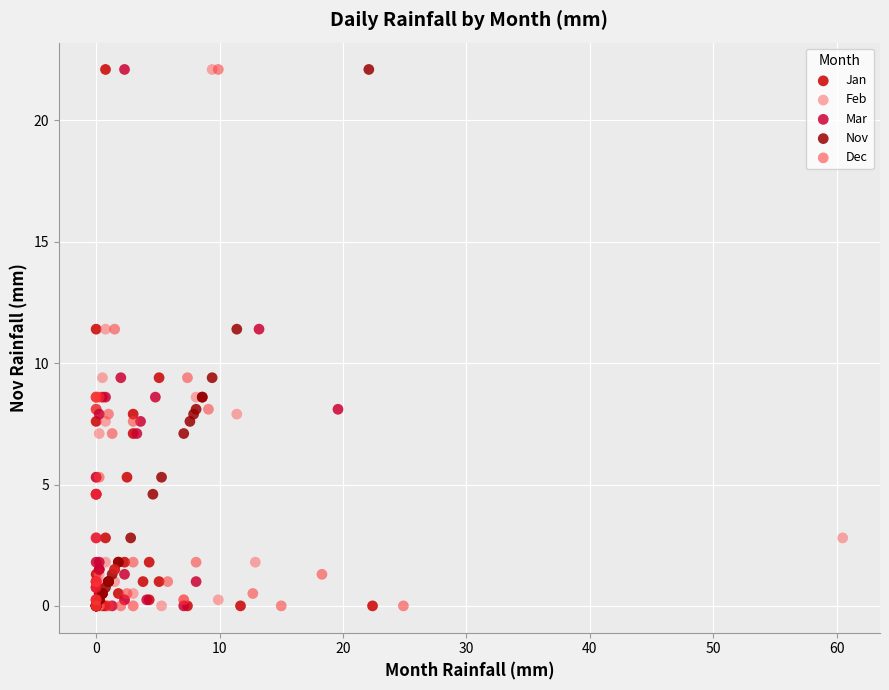

What are all the series names shown in the legend?

Jan, Feb, Mar, Nov, Dec